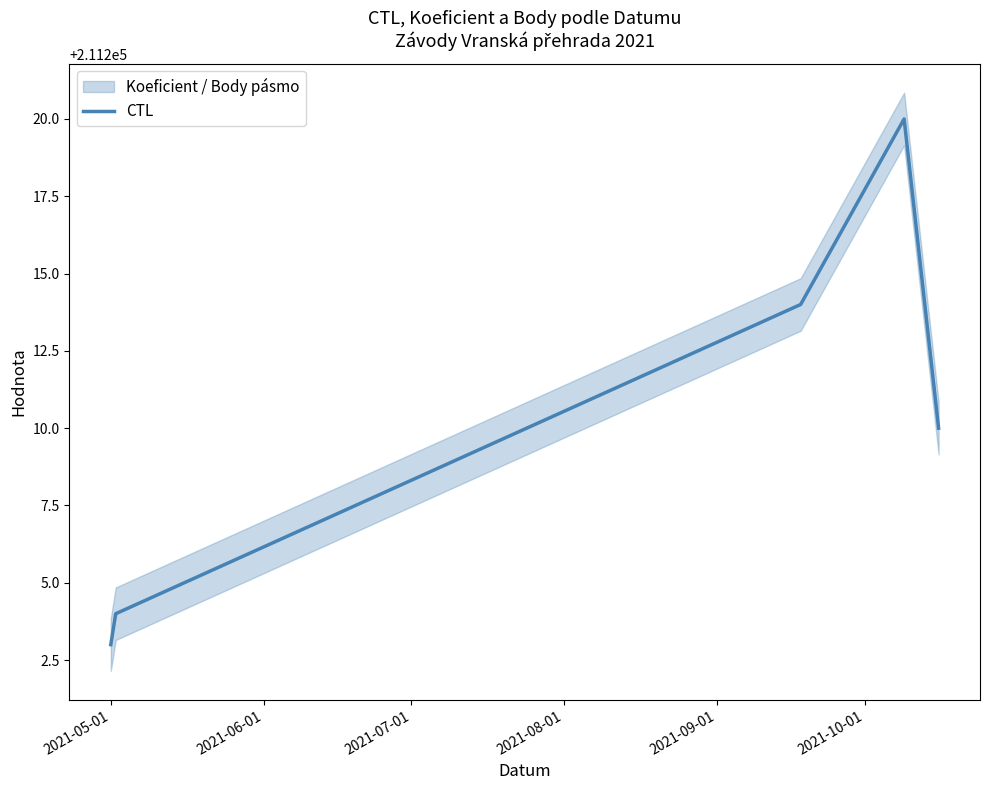

What is the minimum value for CTL?

211203